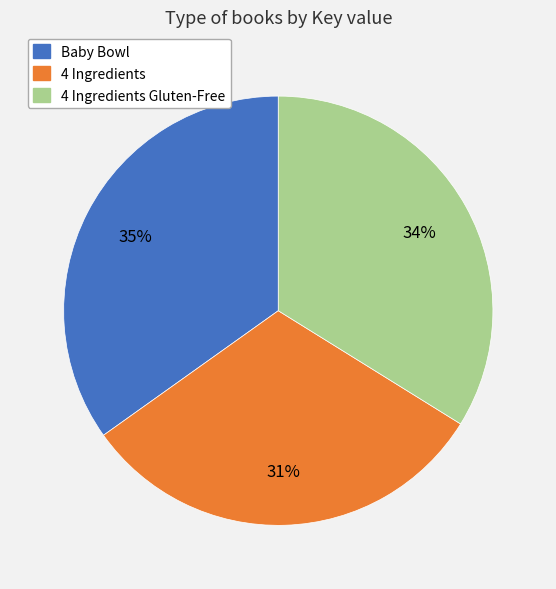

To the nearest percent, what is the difference between the largest and smallest slice percentages?

4%